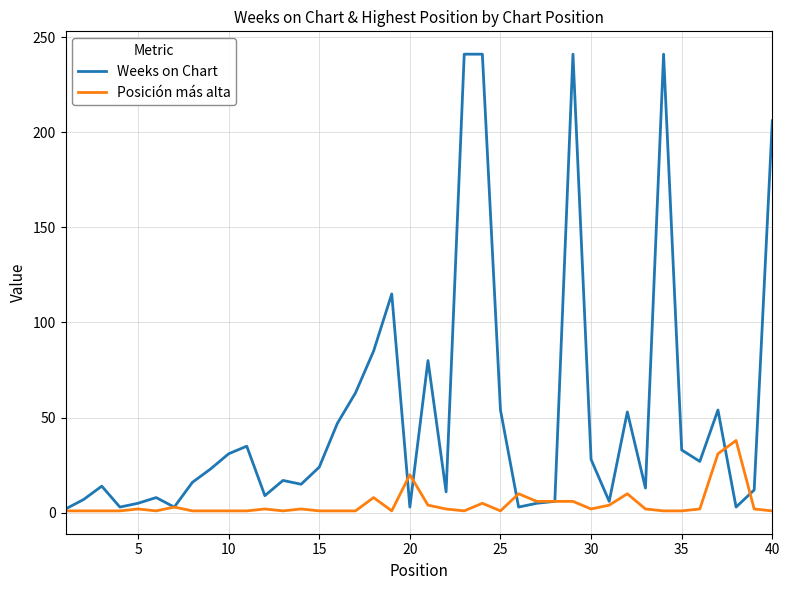

Rank the series by their maximum value, from highest to lowest.

Weeks on Chart, Posición más alta